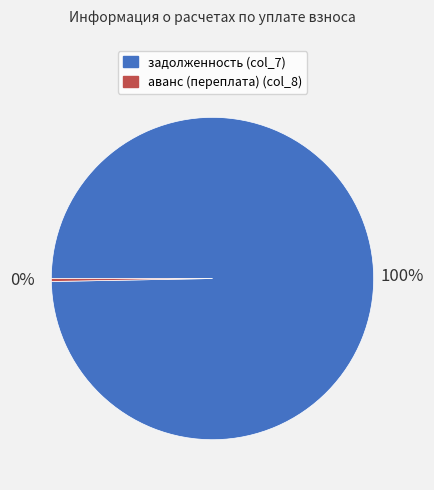

Rank the categories by value from highest to lowest.

задолженность (col_7), аванс (переплата) (col_8)